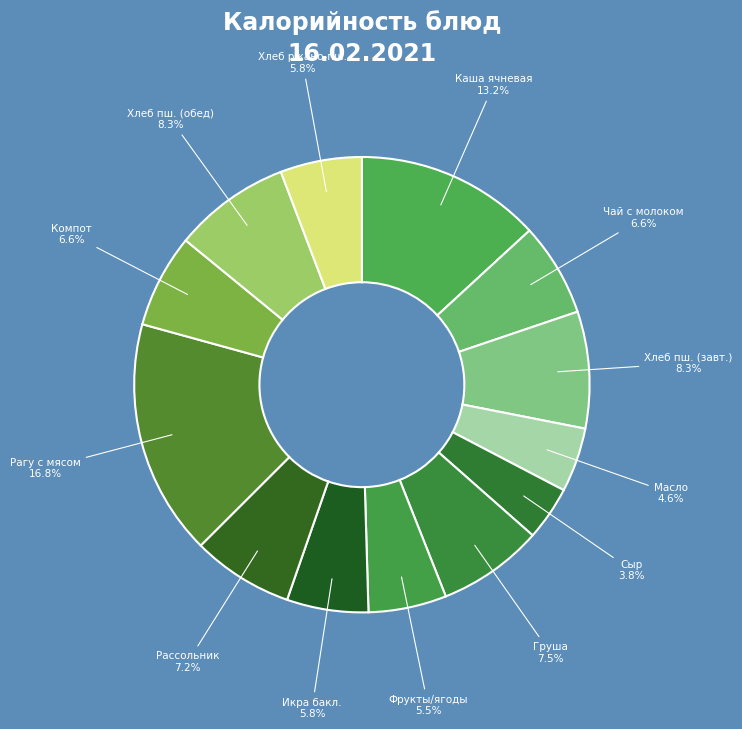

How many slices are in this pie chart?

13